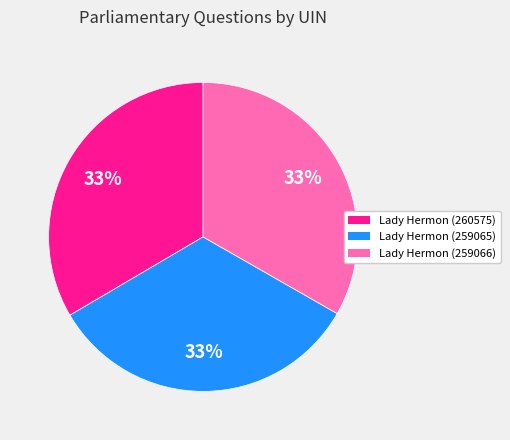

What is the ratio of the value at Lady Hermon (259066) to the value at Lady Hermon (260575)?

1.0